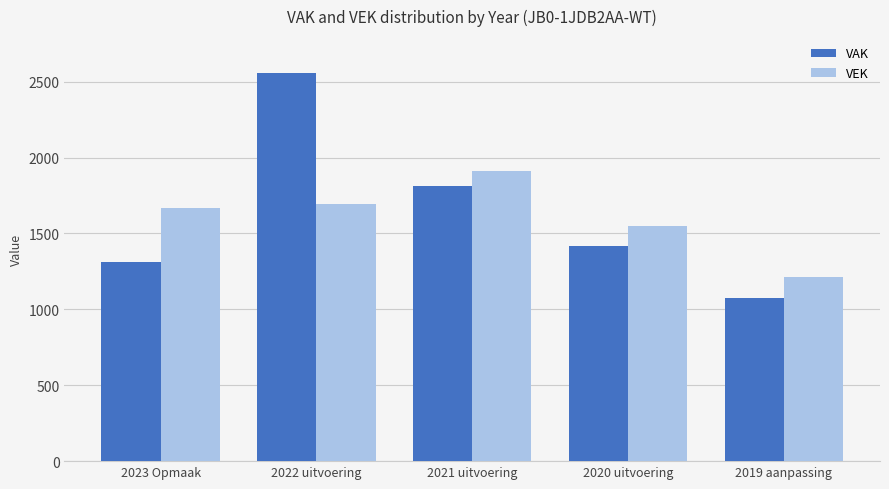

How many data points does each series have?

5